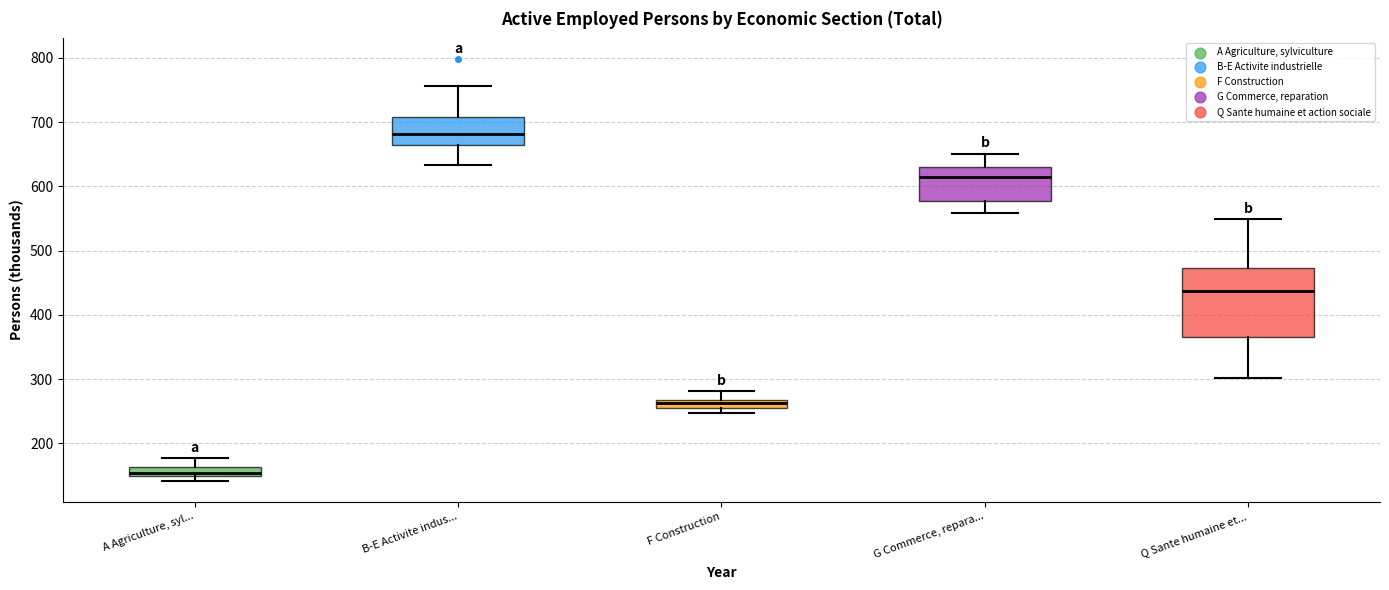

Where does the median line of the box for B-E Activite indus... sit on the y-axis? The values are not printed on the chart, so give them approximately, as read against the axis.

680